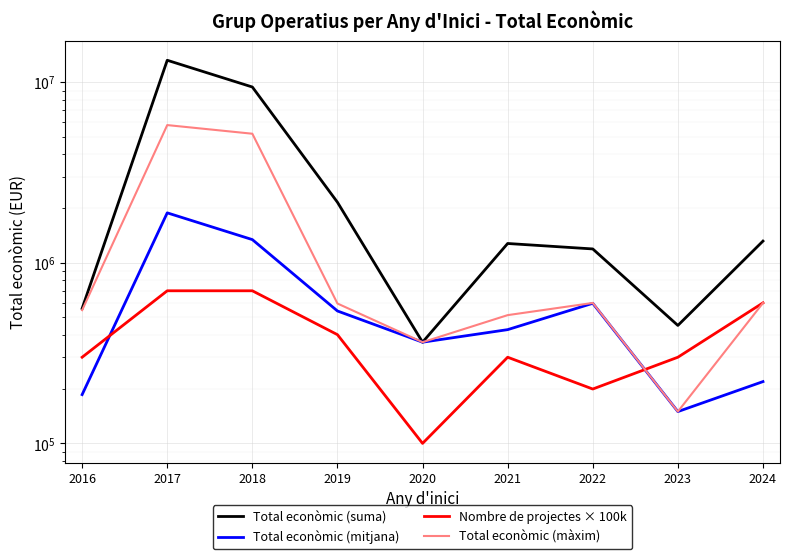

What is the total value across all series at 2019?

3700510.5